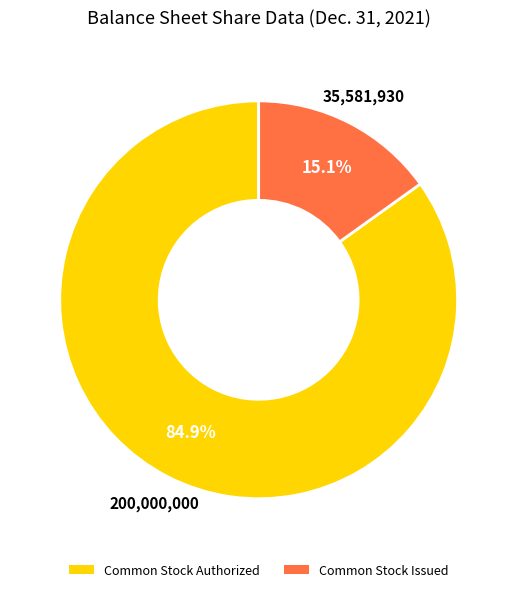

Does any single category account for the majority?

Yes